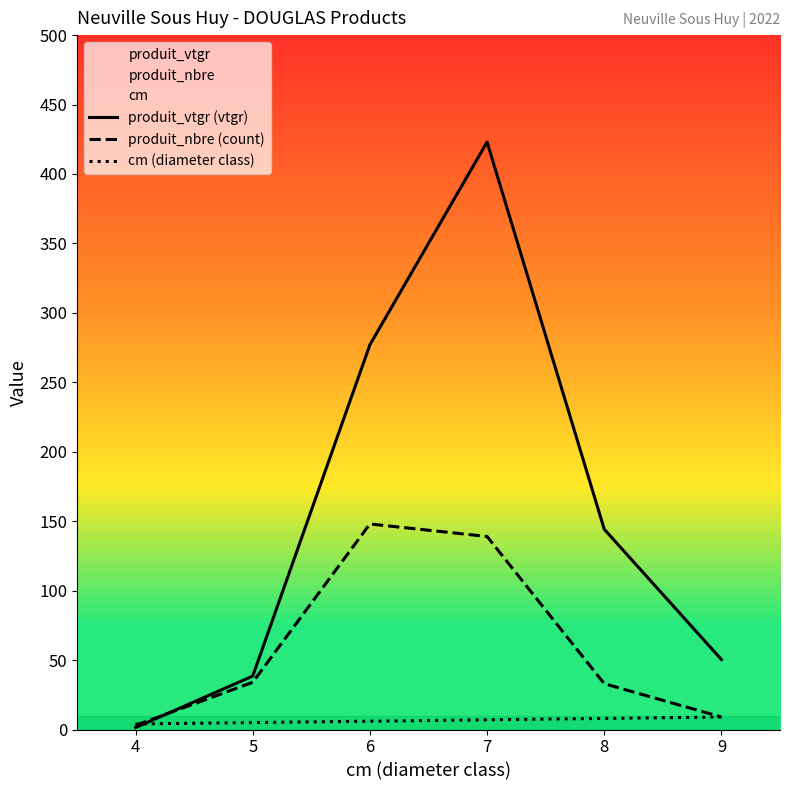

What is the sum of all produit_nbre (count) values?

366.0